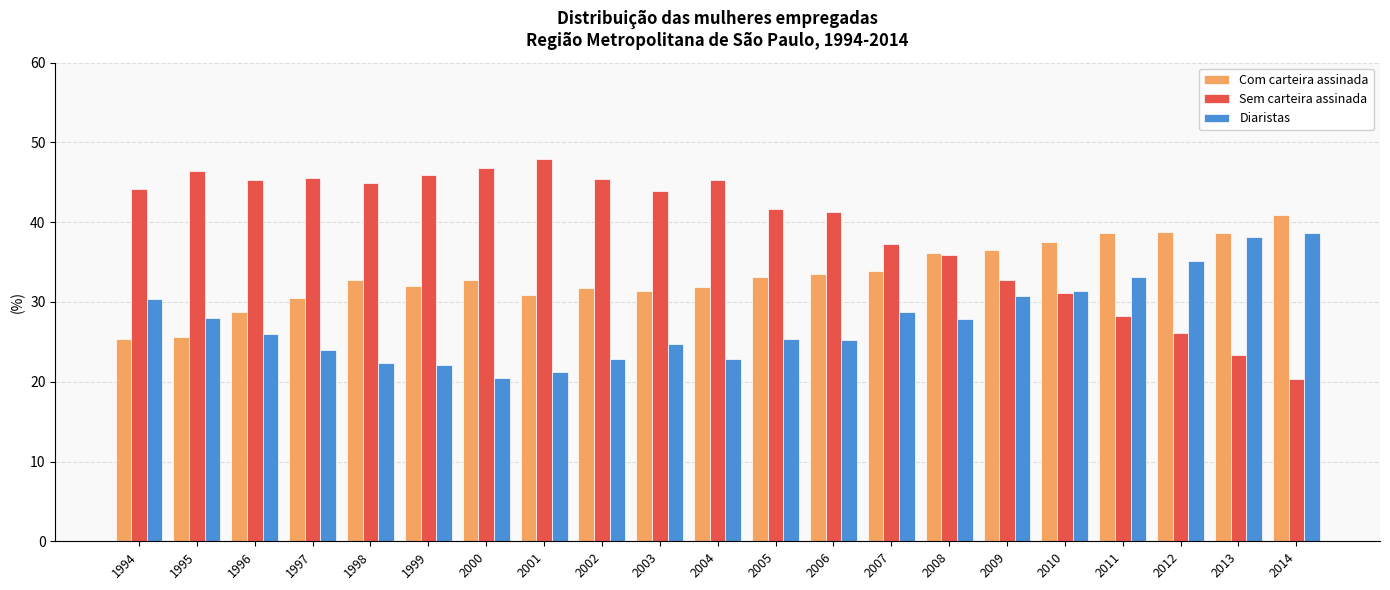

What is the value of the Com carteira assinada bar at the 21st from the left?

40.9